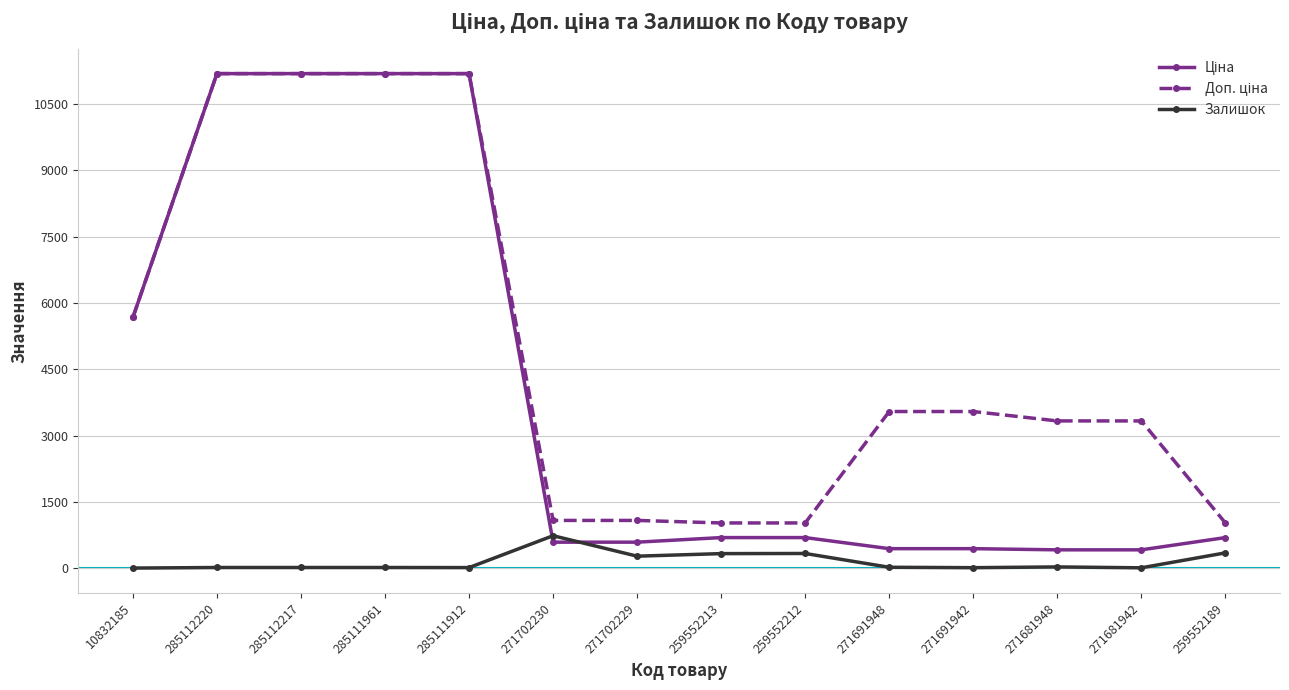

At how many categories does at least one series exceed 9577?

4